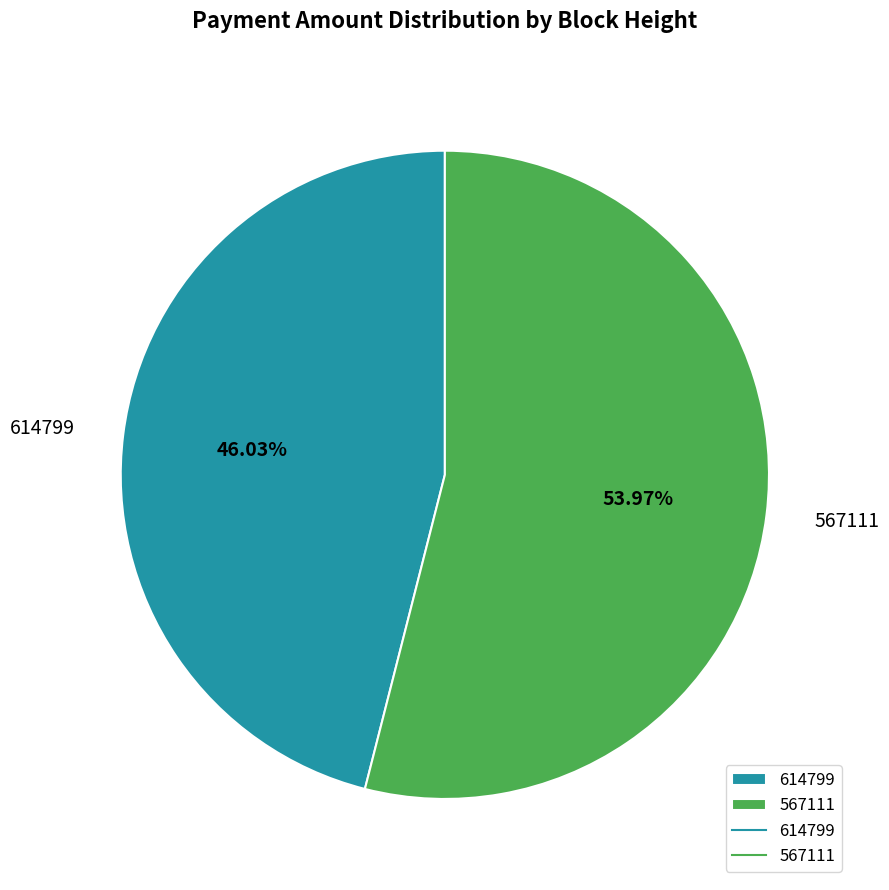

How many segments does this pie chart have?

2